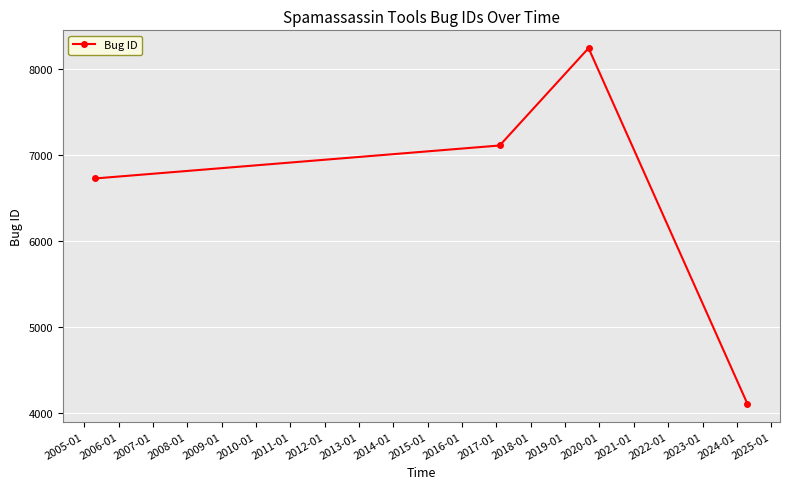

What is the value of the 2nd point from the left?

7113